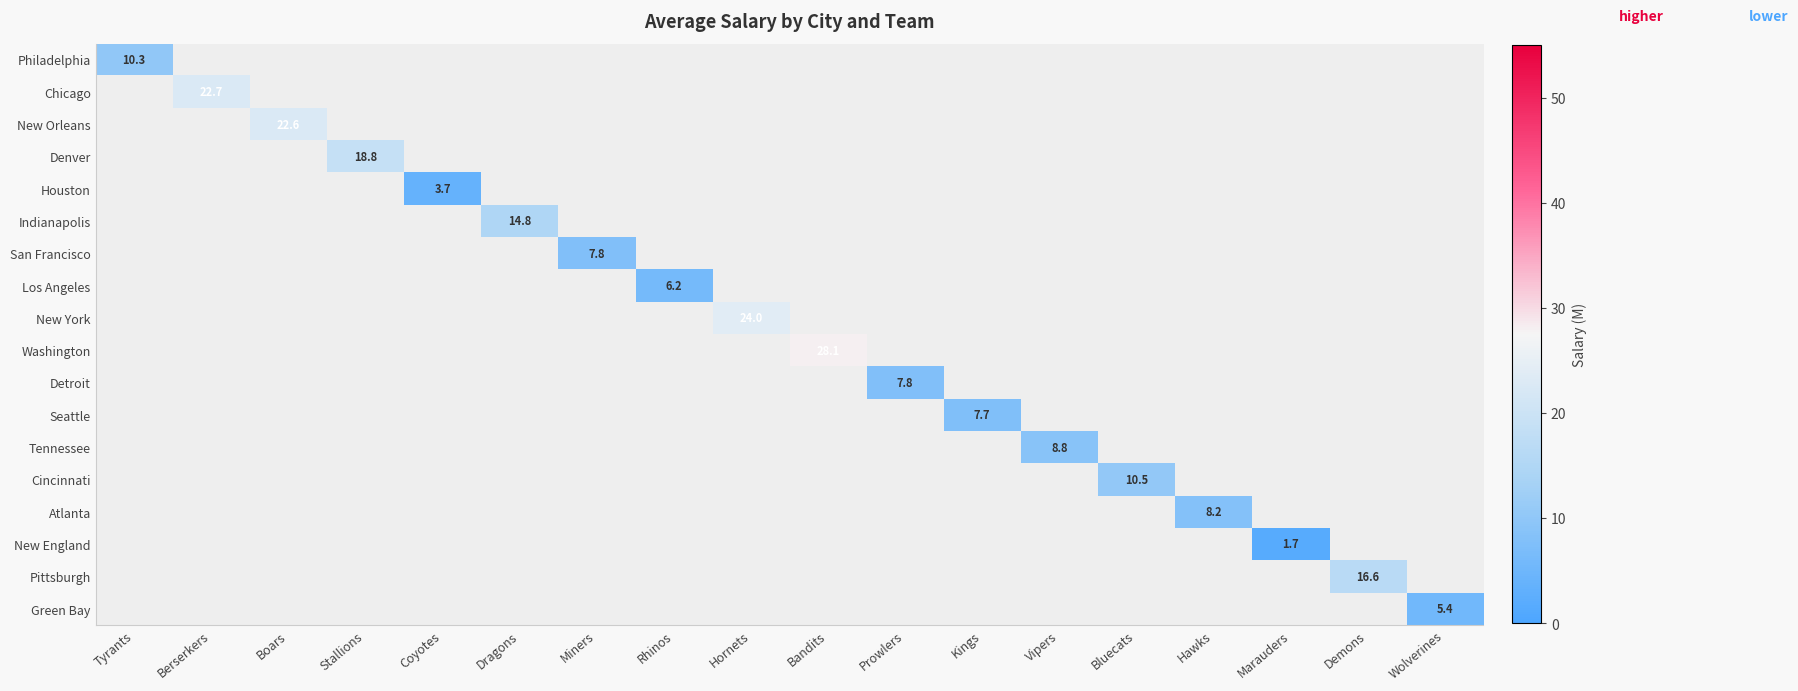

Is it true that Philadelphia equals 10.3 at Tyrants?

True